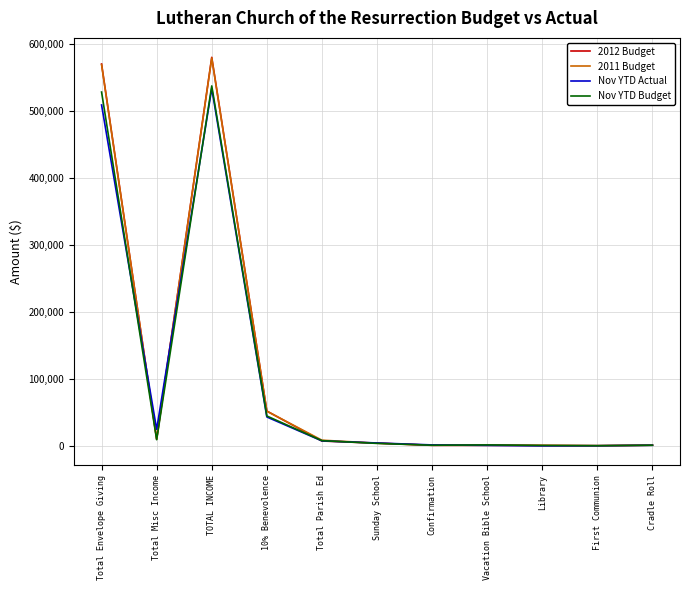

True or false: Nov YTD Actual has a value of 0.0 at Library.

True